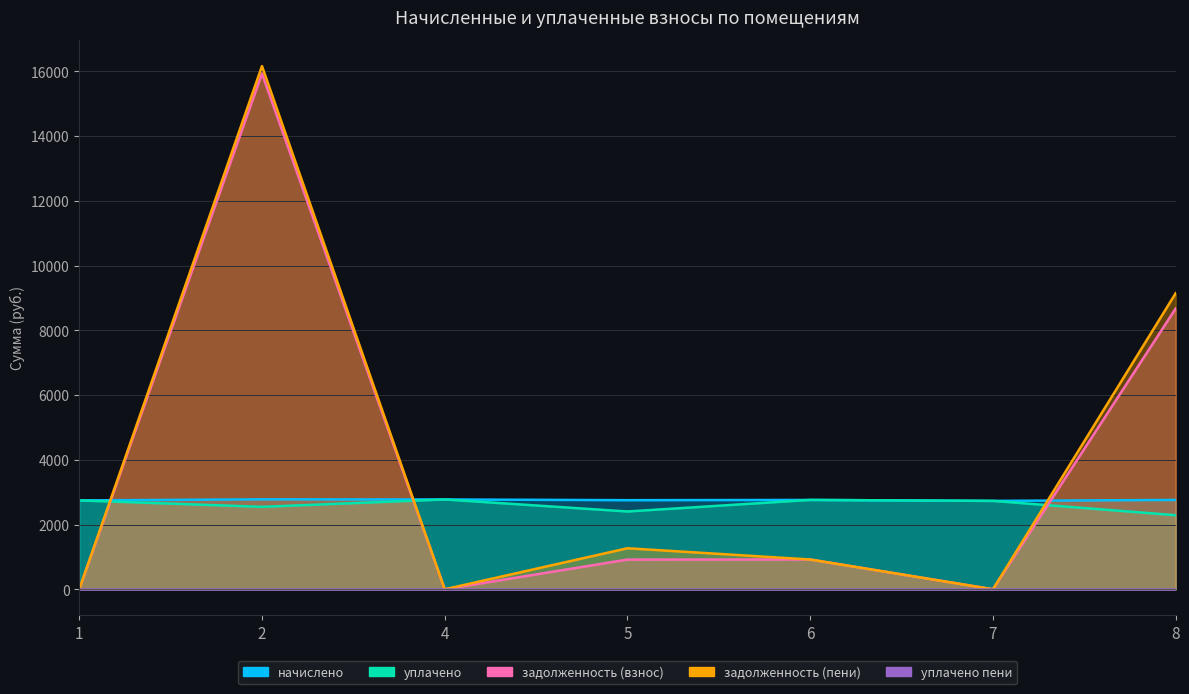

Between 4 and 7, which series saw the biggest shift?

начислено